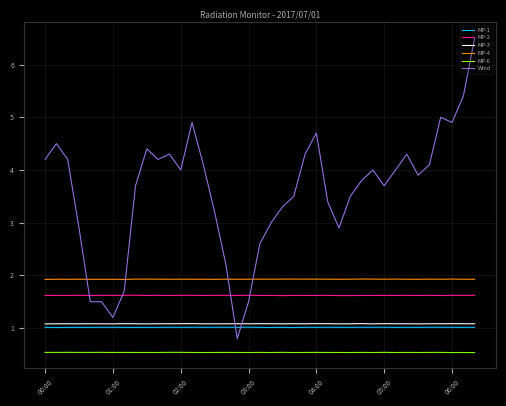

True or false: MP-2 and MP-6 intersect in this chart.

False